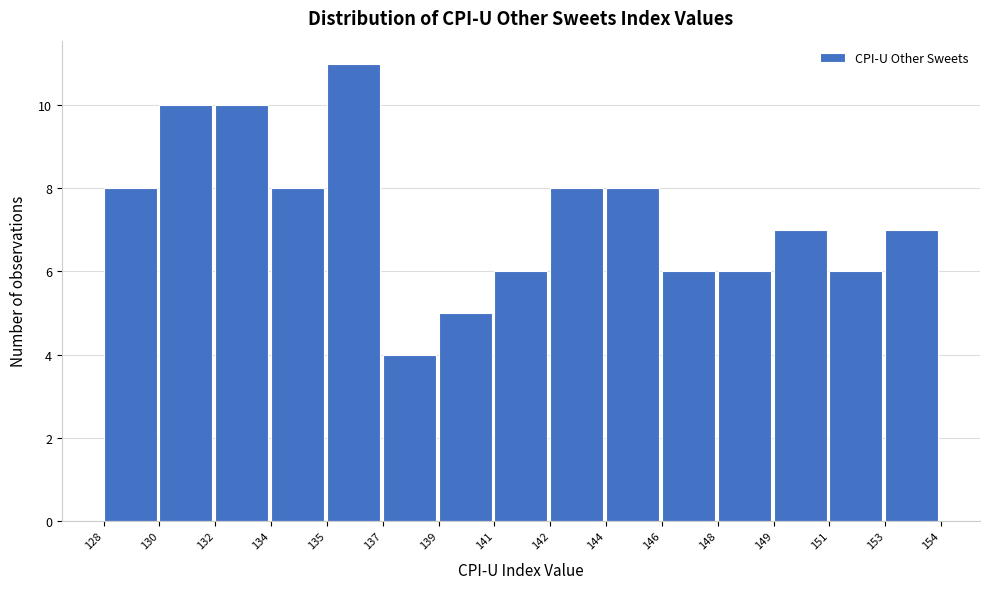

Reading right to left, list all the values displayed in this chart.

7	6	7	6	6	8	8	6	5	4	11	8	10	10	8